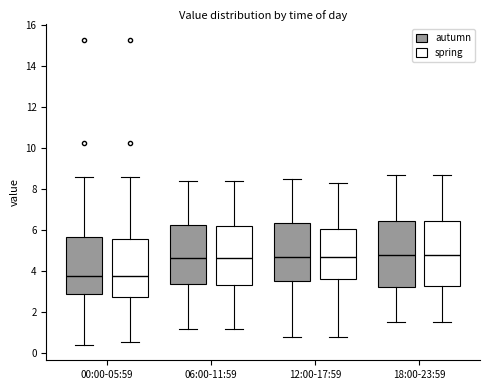

Reading left to right, transcribe this box plot: for each box, give where its median line is, the range the box spans, and where its two whiskers end, as read against the y-axis. The values are not printed on the chart, so give them approximately, as read against the axis.

00:00-05:59 (autumn): median 3.8, box 2.8 to 5.6, whiskers 0.4 to 8.6
00:00-05:59 (spring): median 3.8, box 2.8 to 5.6, whiskers 0.6 to 8.6
06:00-11:59 (autumn): median 4.6, box 3.4 to 6.2, whiskers 1.2 to 8.4
06:00-11:59 (spring): median 4.6, box 3.4 to 6.2, whiskers 1.2 to 8.4
12:00-17:59 (autumn): median 4.6, box 3.6 to 6.4, whiskers 0.8 to 8.6
12:00-17:59 (spring): median 4.6, box 3.6 to 6.0, whiskers 0.8 to 8.4
18:00-23:59 (autumn): median 4.8, box 3.2 to 6.4, whiskers 1.6 to 8.8
18:00-23:59 (spring): median 4.8, box 3.2 to 6.4, whiskers 1.6 to 8.8